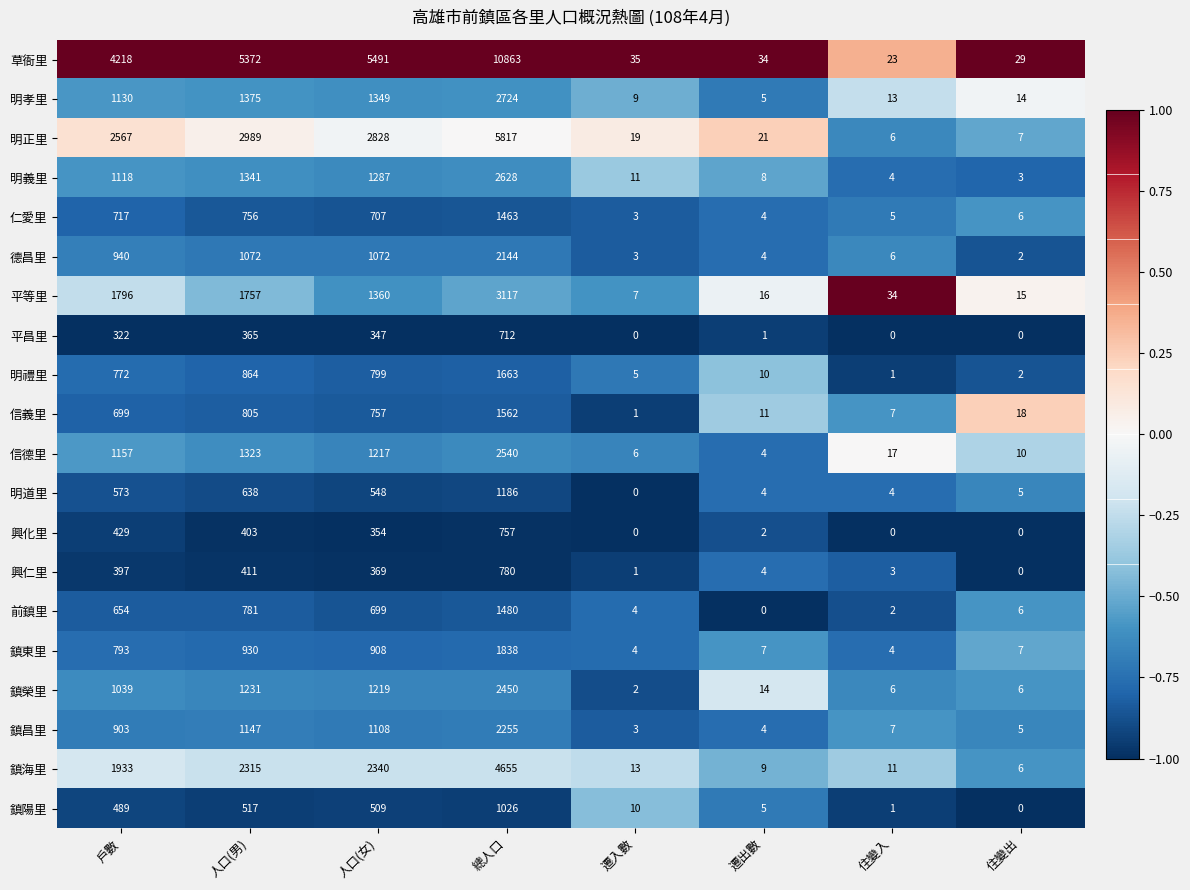

Which series changed the most between 人口(男) and 住變出?

草衙里